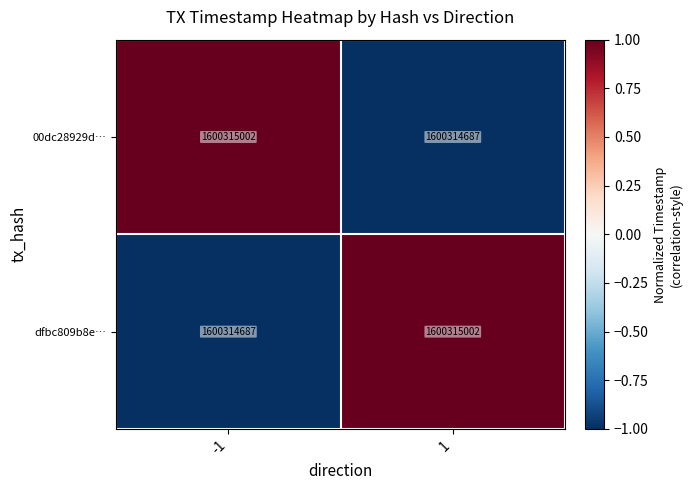

Reading right to left, extract all data points from this chart.

00dc28929d…: 1=1600314687	-1=1600315002
dfbc809b8e…: 1=1600315002	-1=1600314687